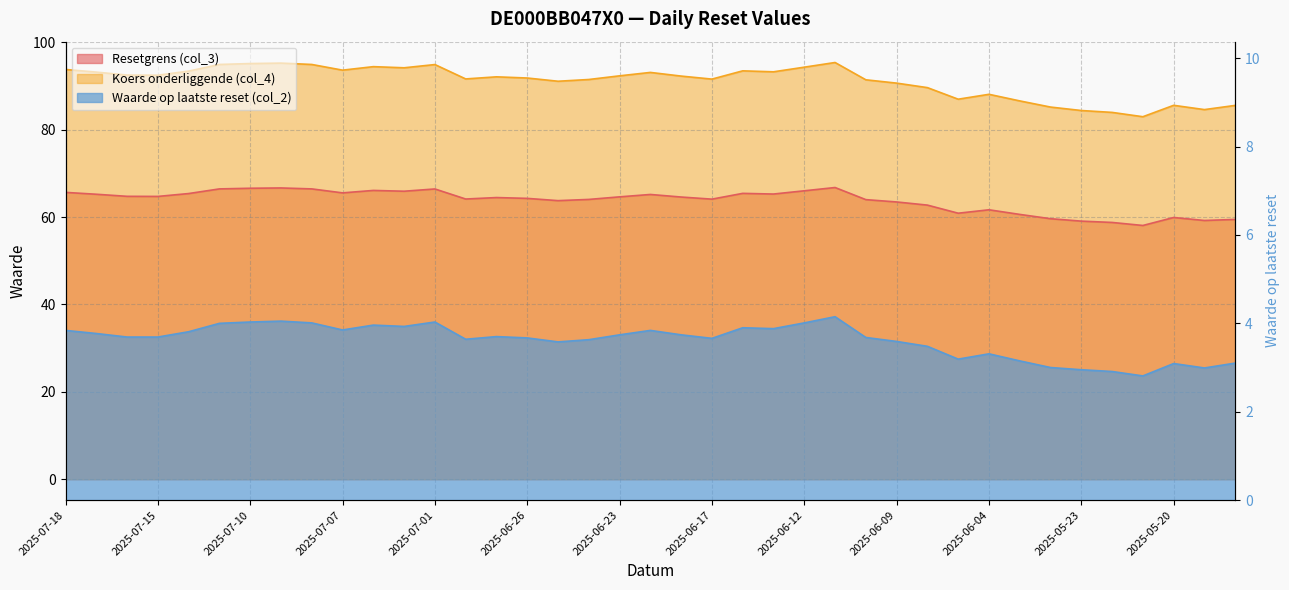

How many lines are shown in the chart?

3